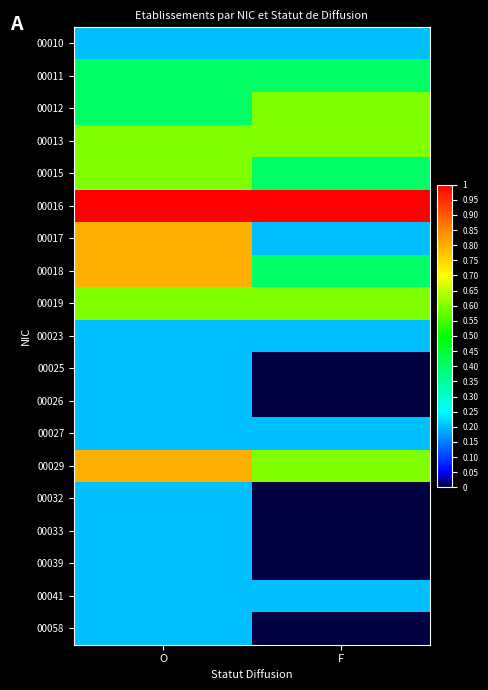

At which category does the chart reach its minimum across all series?

F